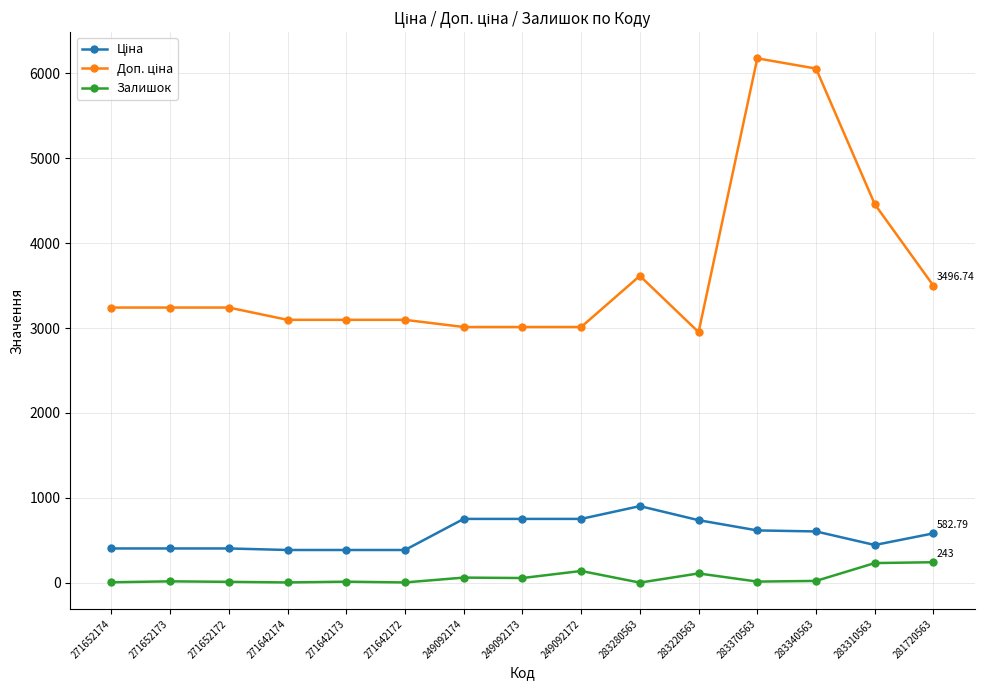

What is the difference between the highest and lowest values at 283370563?

6159.2